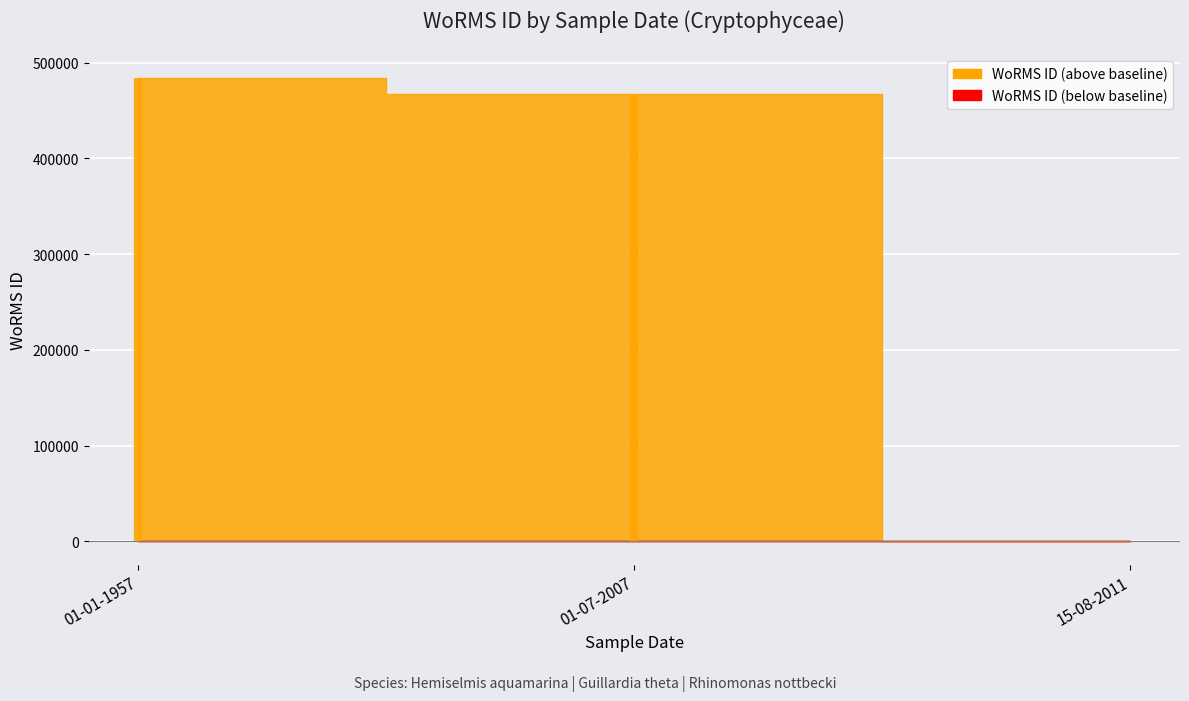

Rank the categories by value from lowest to highest.

15-08-2011, 01-07-2007, 01-01-1957